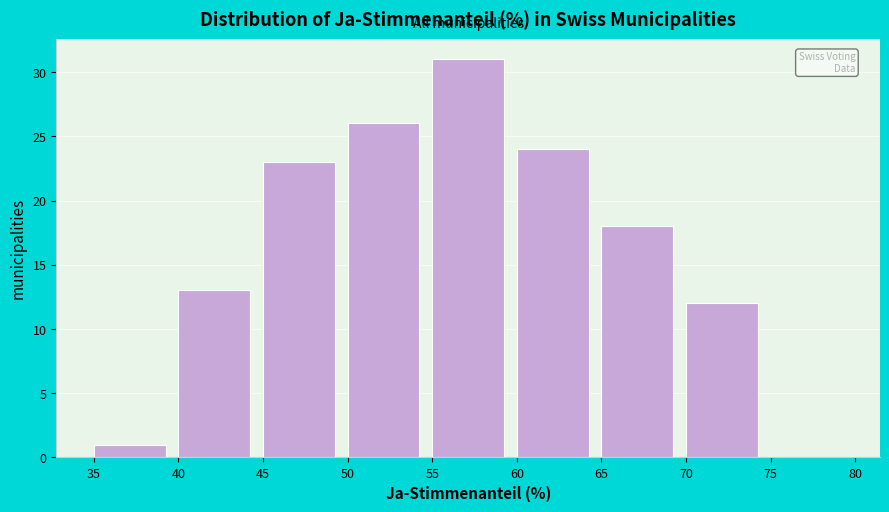

Over which range of the x-axis is the bar tallest?

55 to 60